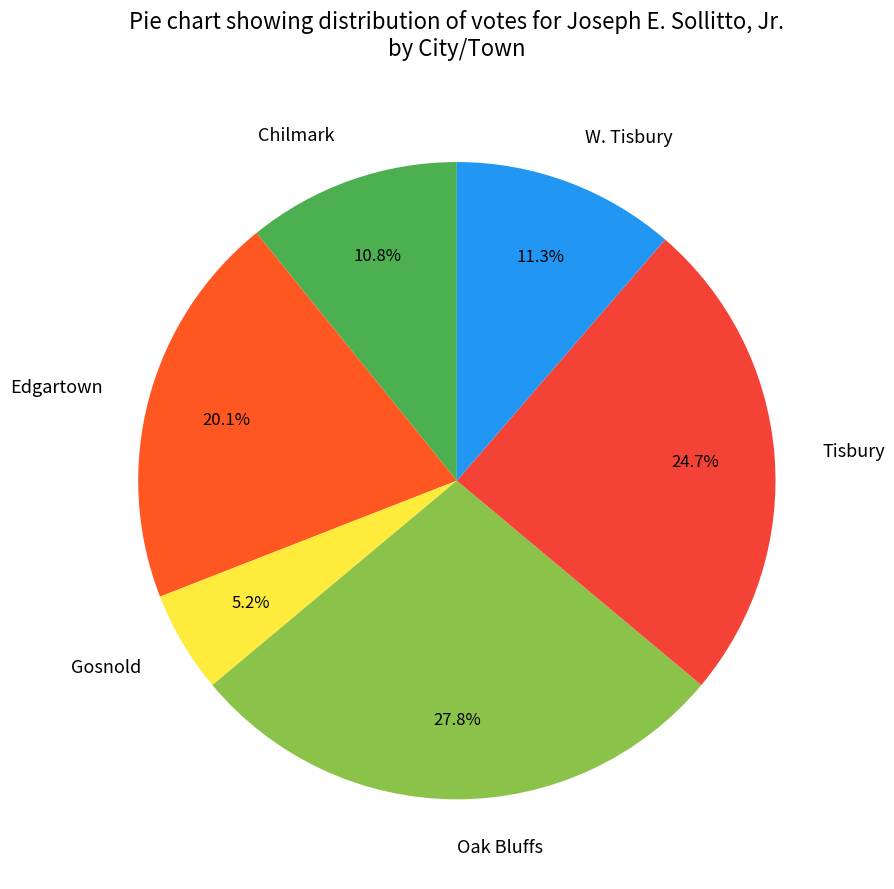

Do Oak Bluffs and Tisbury together represent more than half of the pie?

Yes